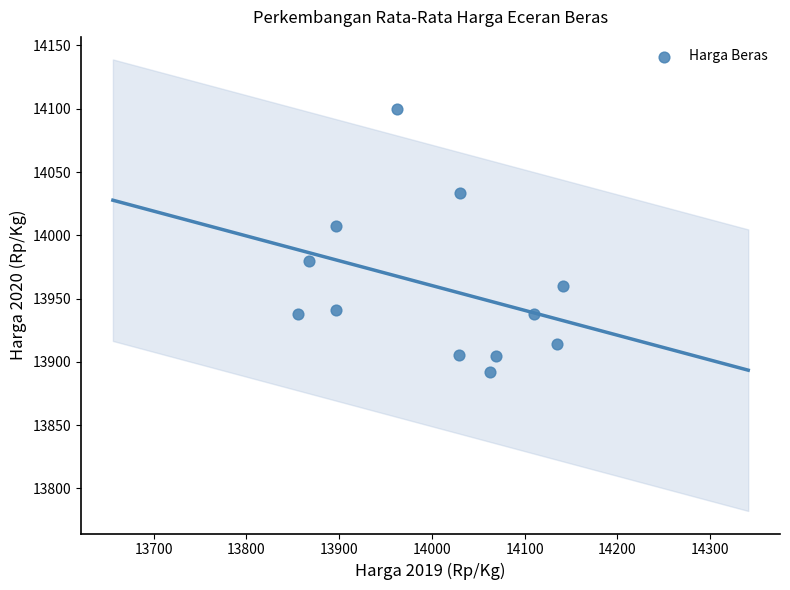

What is the range of Y values (max minus min)?

207.9